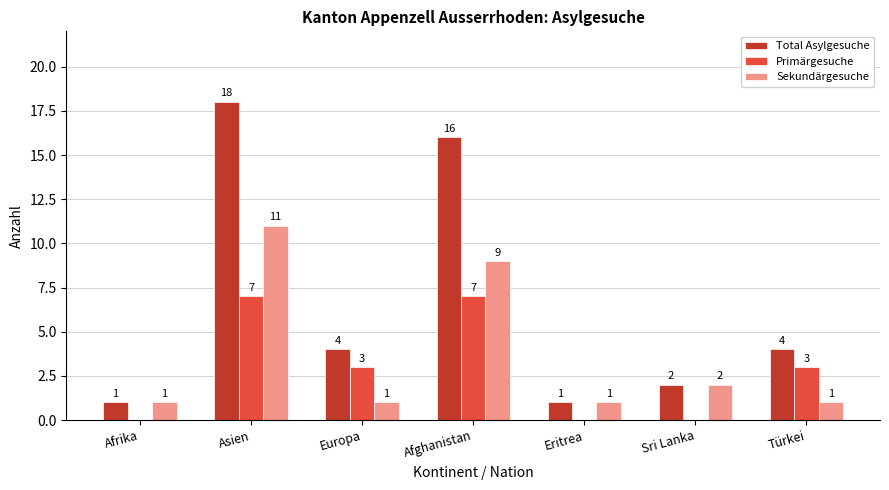

How many data points in Sekundärgesuche are above 1?

3